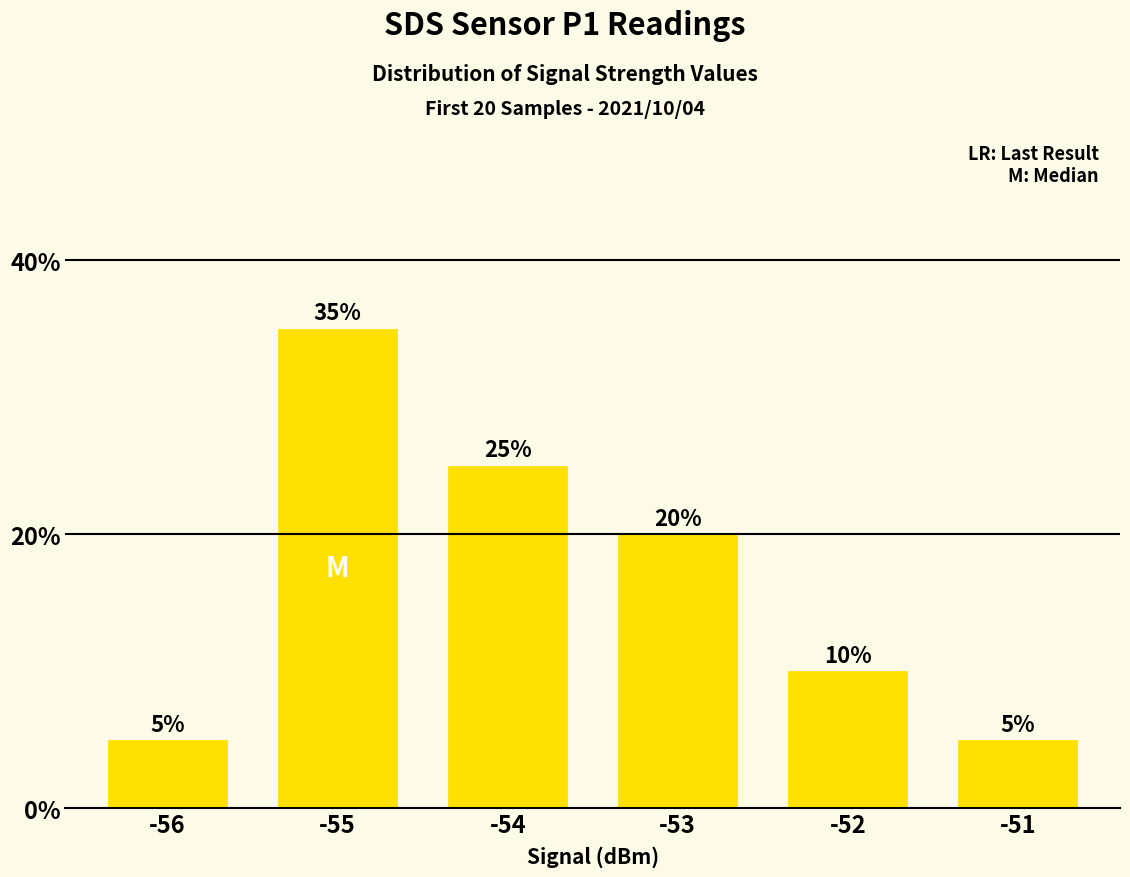

Which has a higher value, -55 or -56?

-55